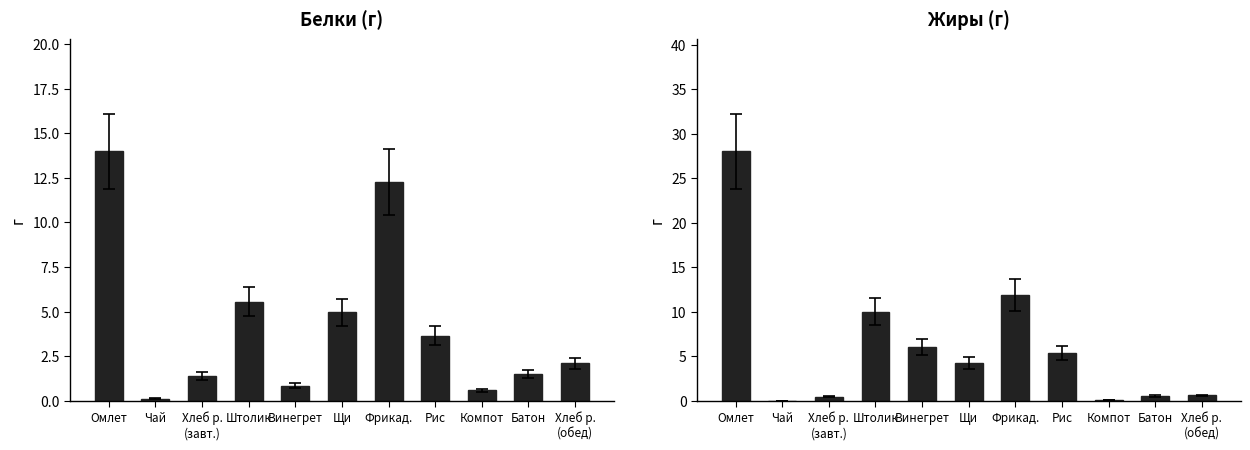

List the labels in order of Белки (г) value, smallest first.

Чай, Компот, Винегрет, Хлеб р.
(завт.), Батон, Хлеб р.
(обед), Рис, Щи, Штолик, Фрикад., Омлет